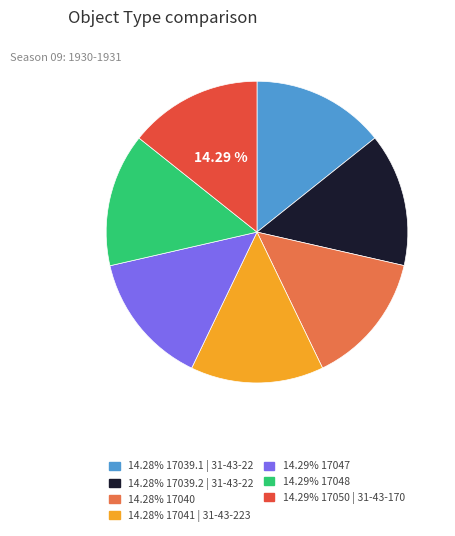

Does any single category account for the majority?

No